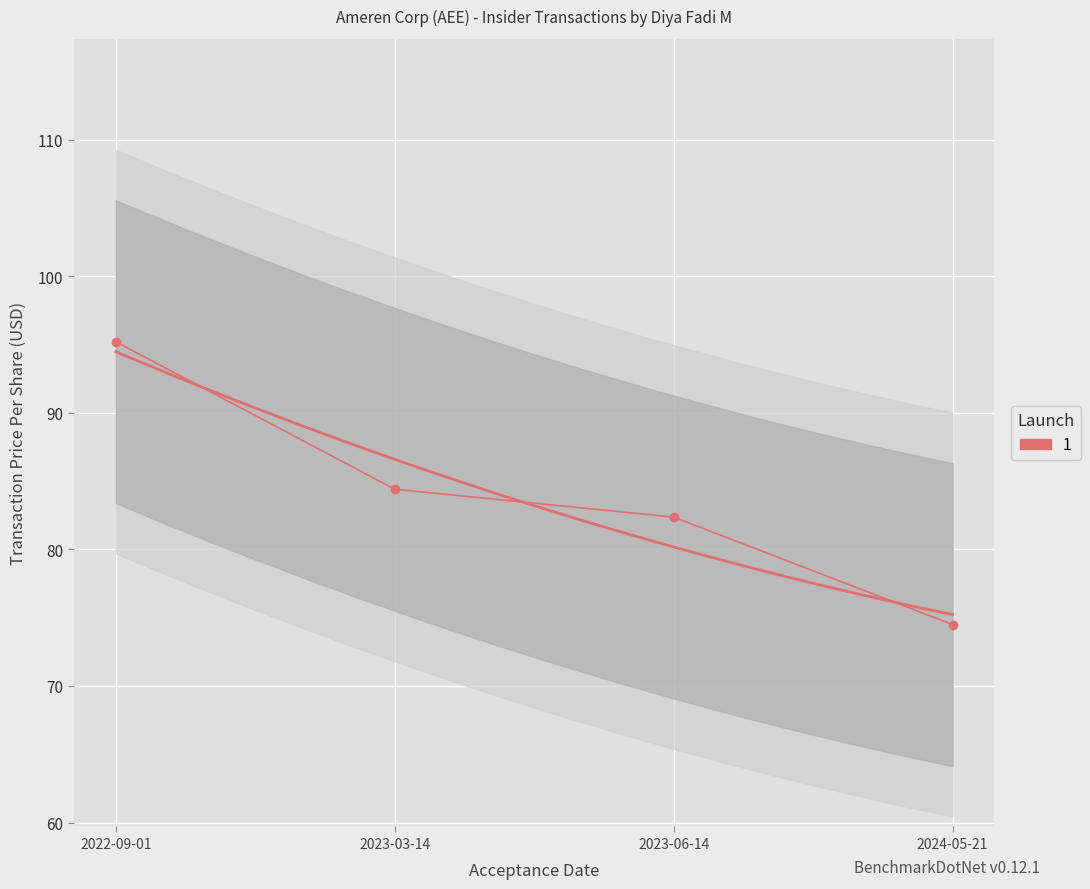

Between 2022-09-01 and 2024-05-21, which is larger?

2022-09-01